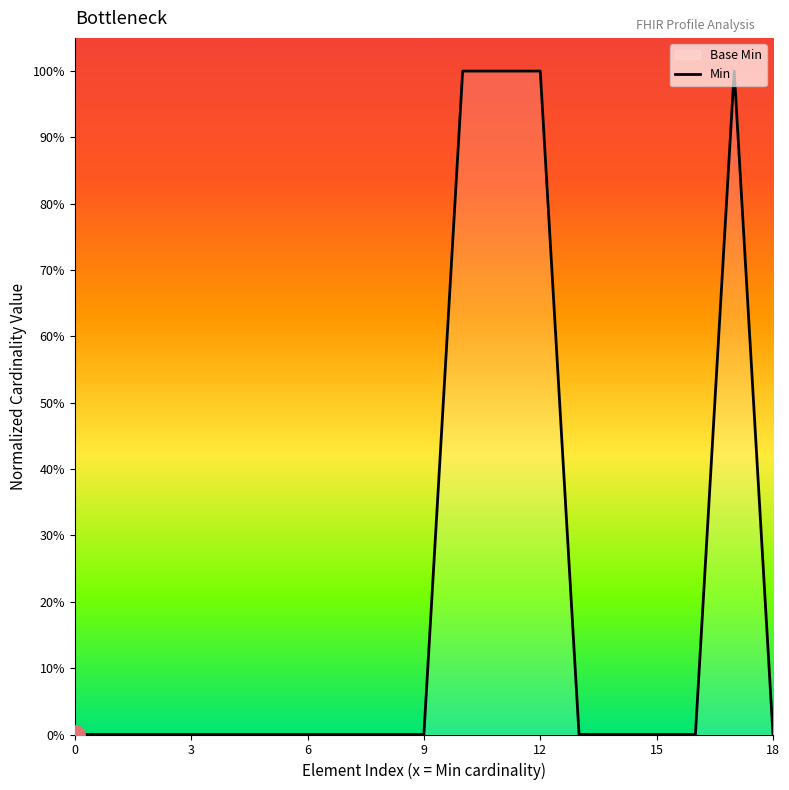

What is the label of the 9th point from the left?

8